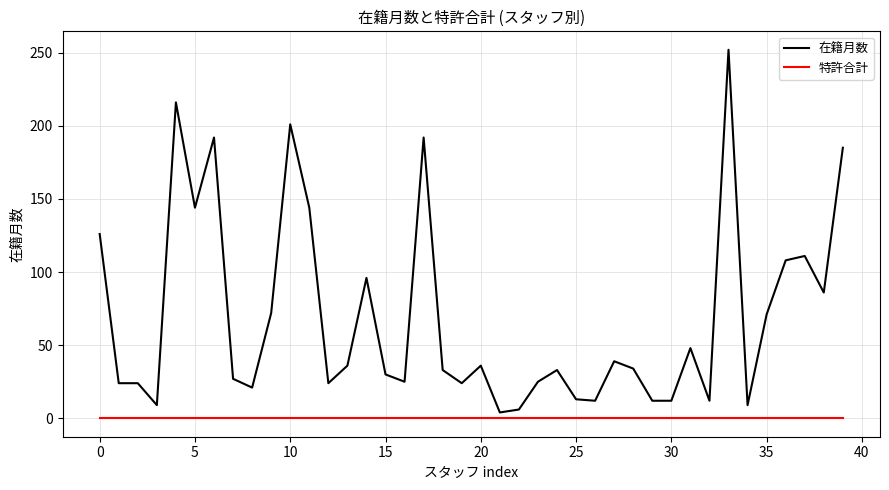

List the series in order of their overall mean, highest first.

在籍月数, 特許合計